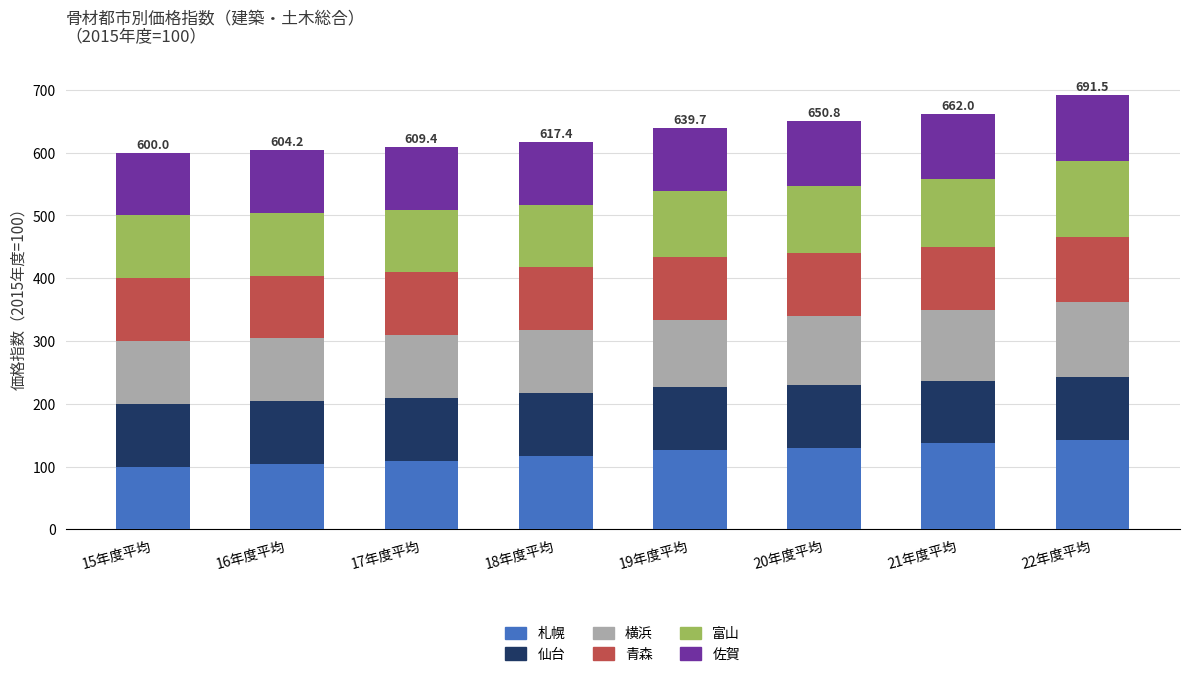

What is the total value across all series at 18年度平均?

617.4